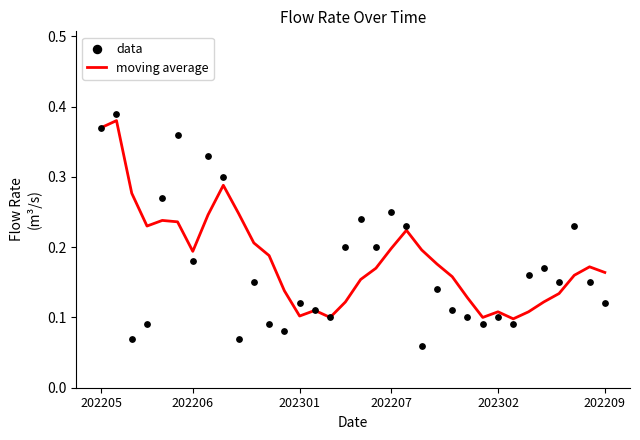

Which series has the largest Y range (max minus min)?

data